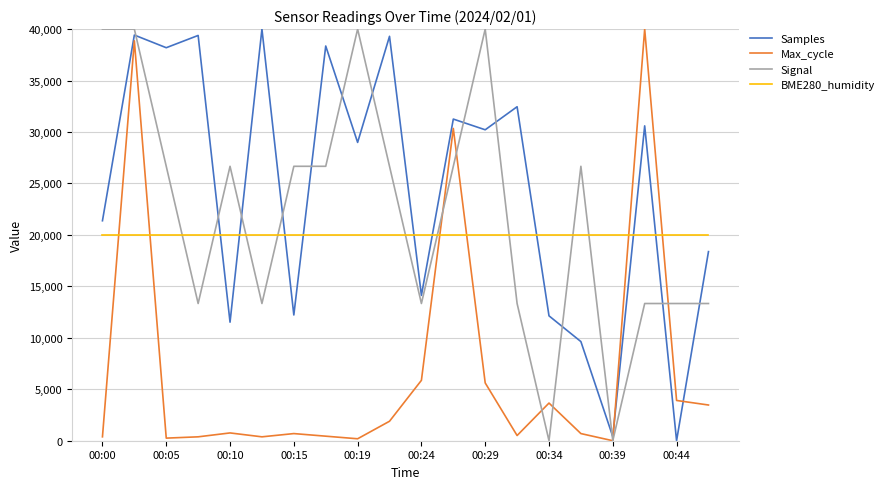

What are all the series names shown in the legend?

Samples, Max_cycle, Signal, BME280_humidity